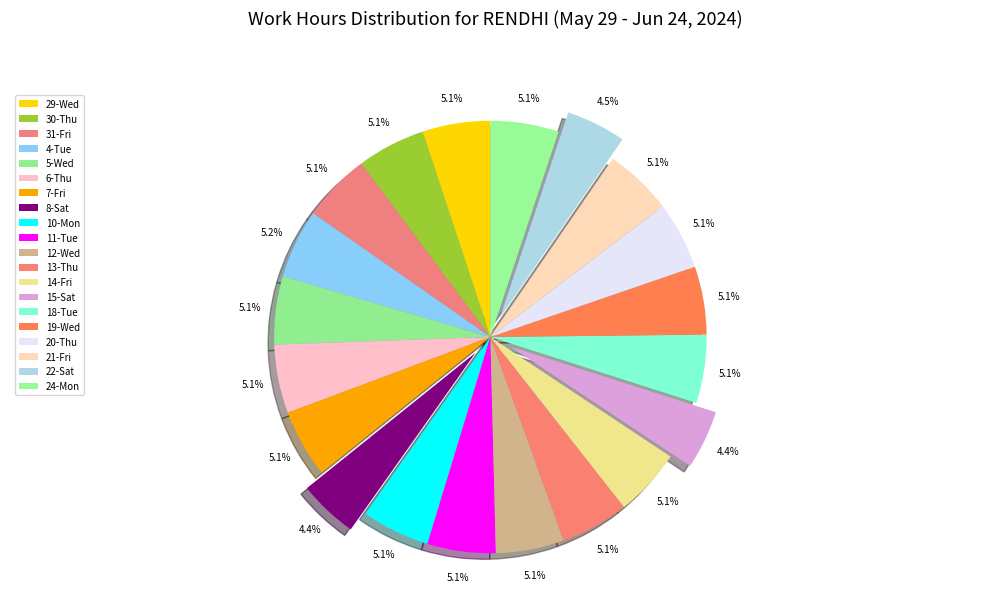

Count the number of slices in the pie.

20